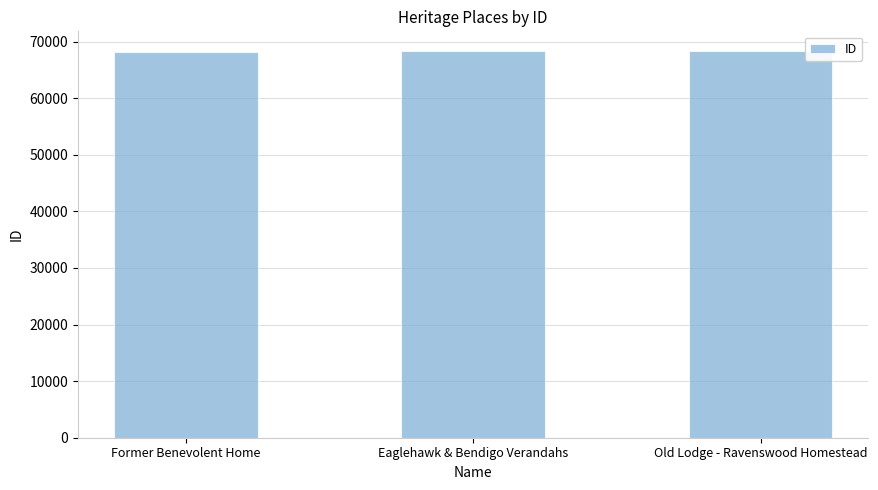

What is the approximate value at Old Lodge - Ravenswood Homestead?

68412